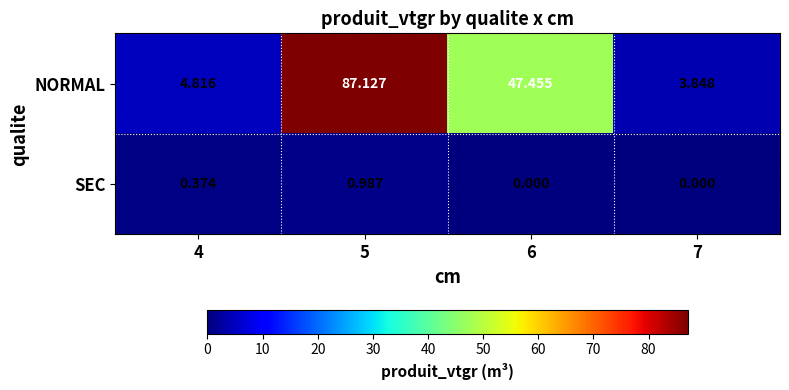

Between 4 and 7, which series saw the biggest shift?

NORMAL